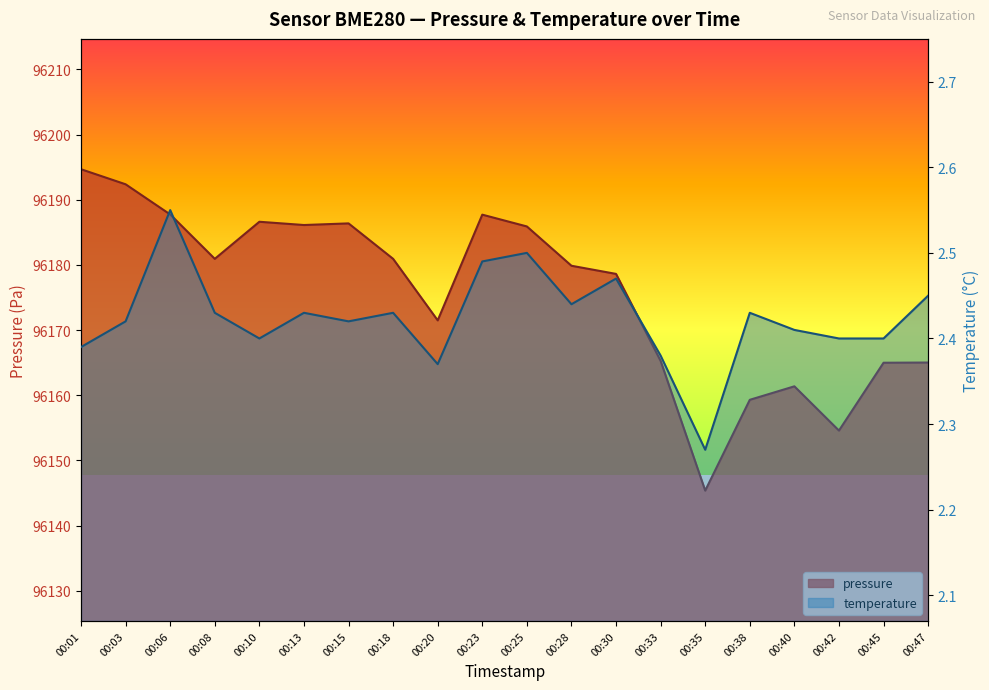

At which label is pressure closest to 96170?

00:20